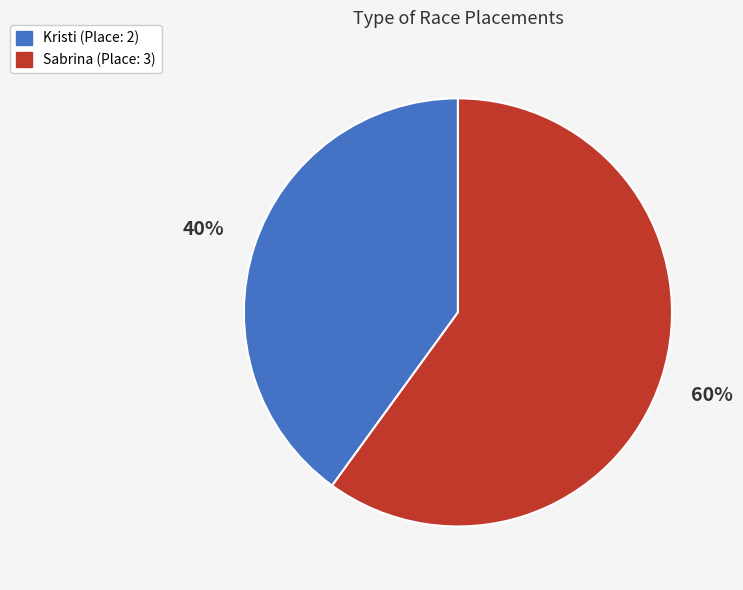

Count the number of slices in the pie.

2